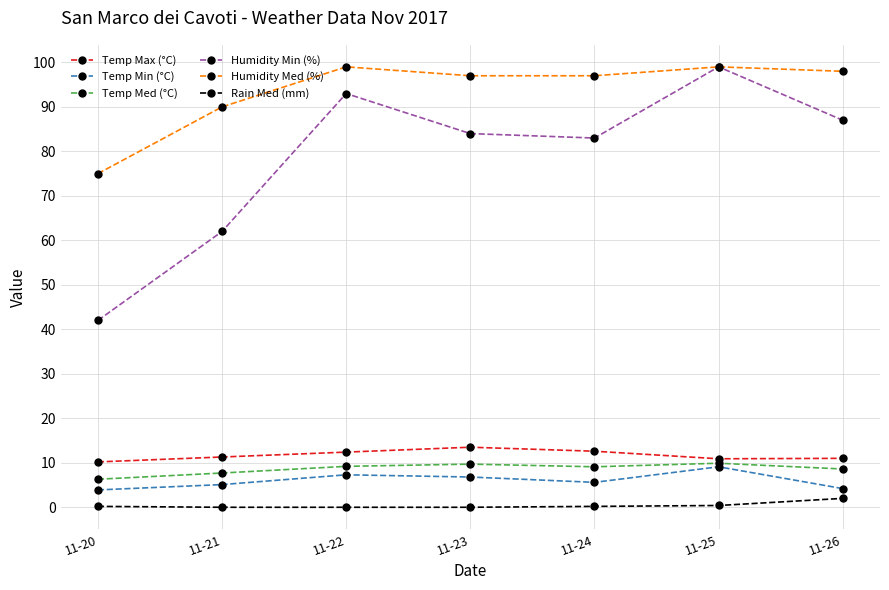

True or false: Temp Med (°C) has a value of 13.3 at 11-26.

False